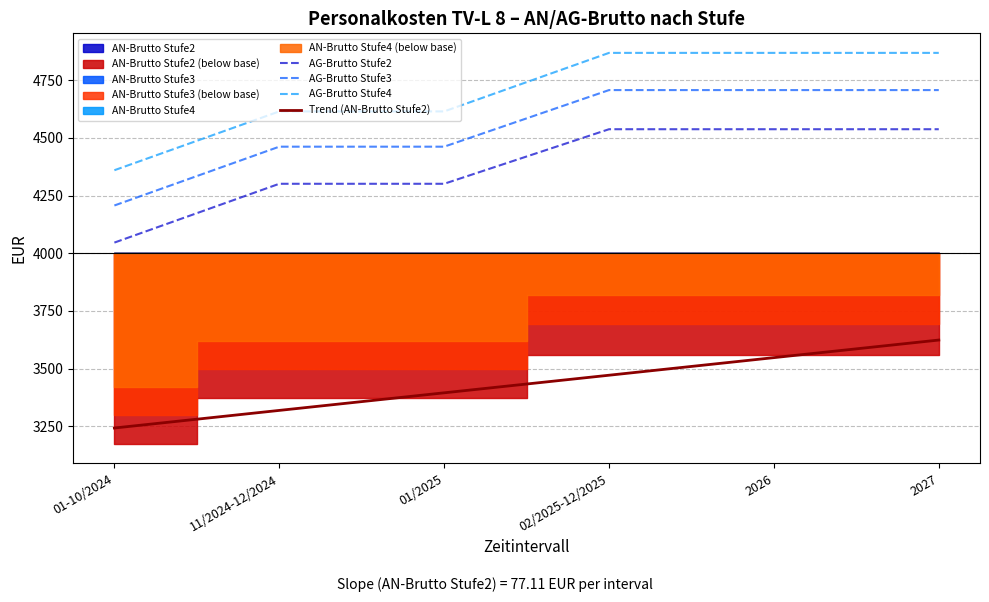

At 01-10/2024, list the series in order from largest to smallest.

AG-Brutto Stufe4, AG-Brutto Stufe3, AG-Brutto Stufe2, Trend (AN-Brutto Stufe2)